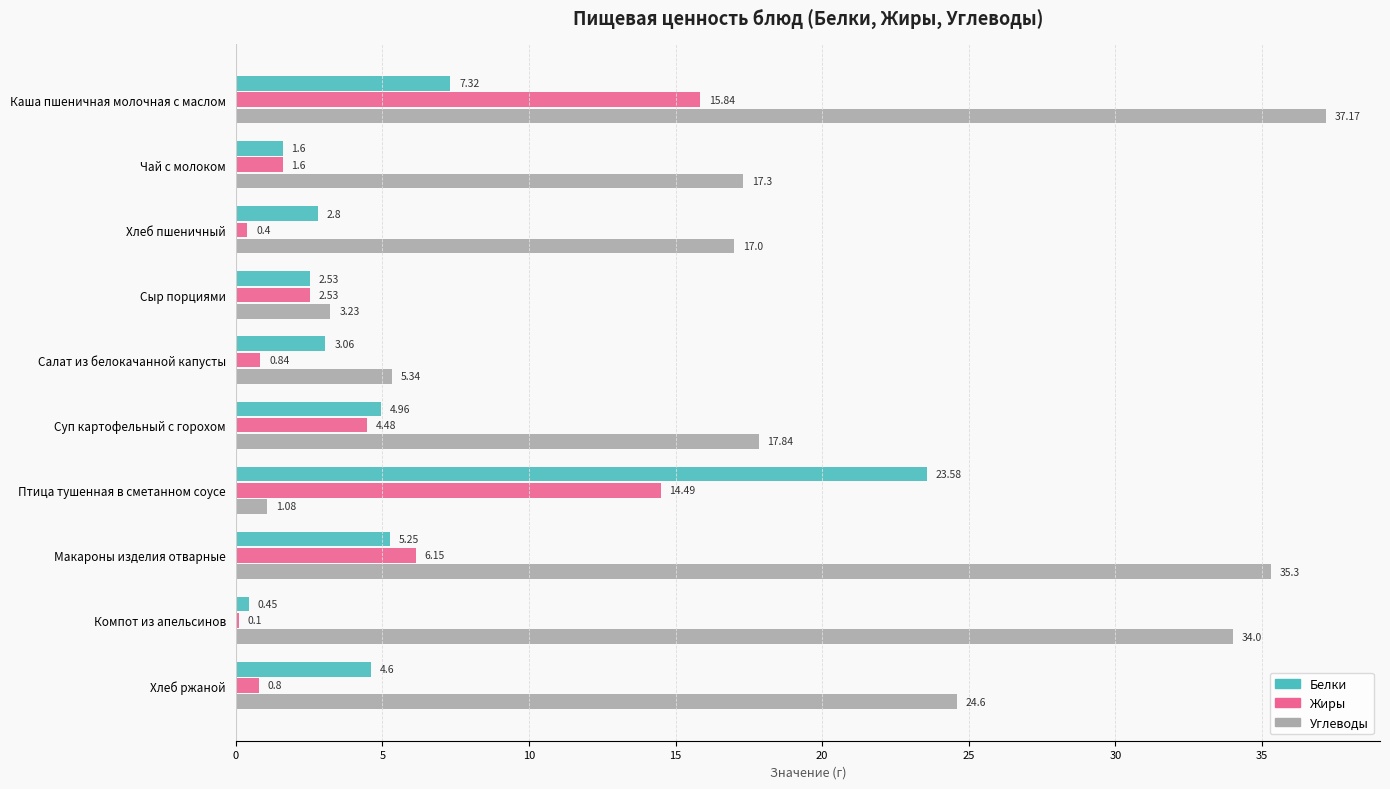

Between Суп картофельный с горохом and Макароны изделия отварные, which series saw the biggest shift?

Углеводы